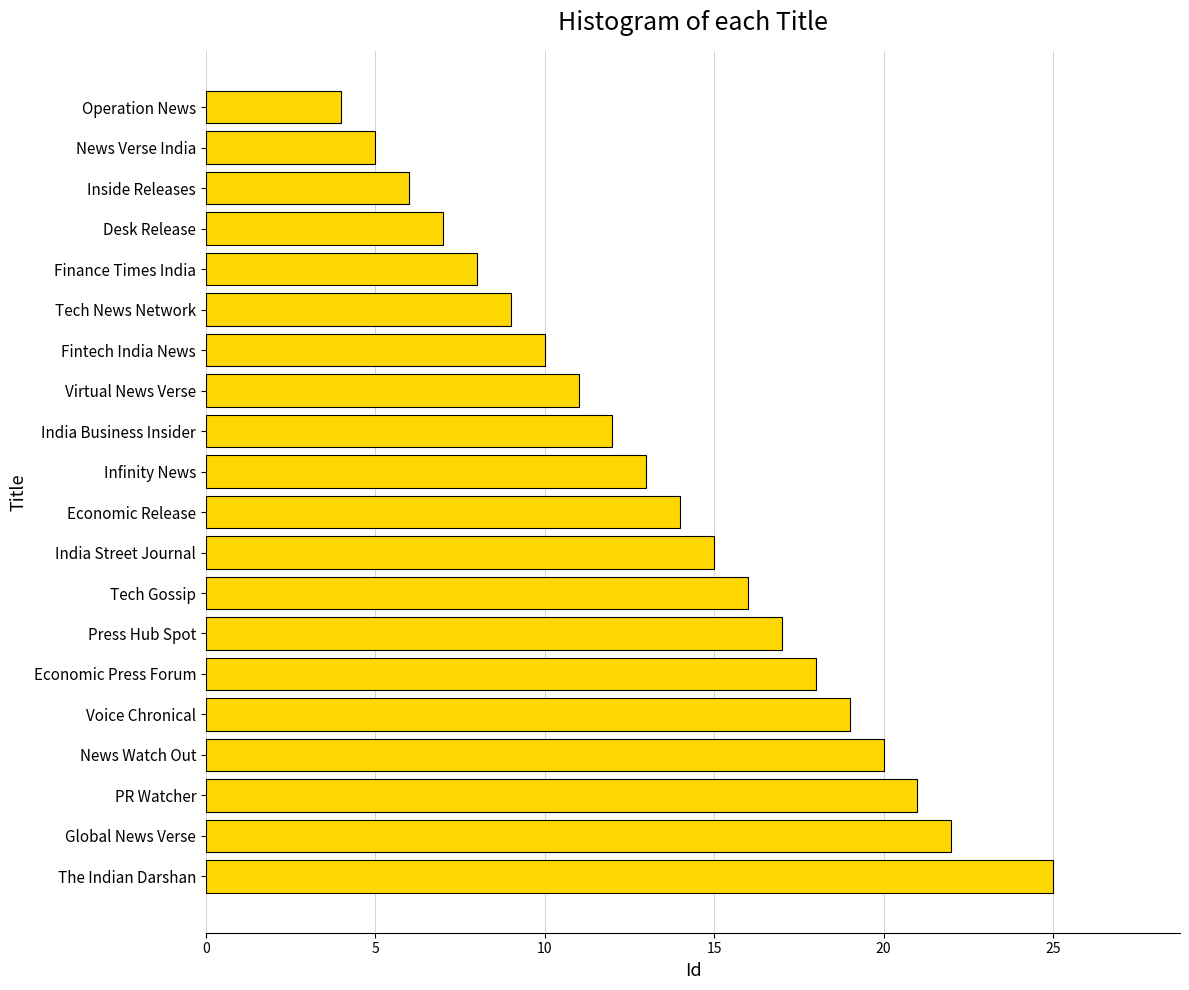

The chart shows a value of 5 at News Verse India. True or false?

True